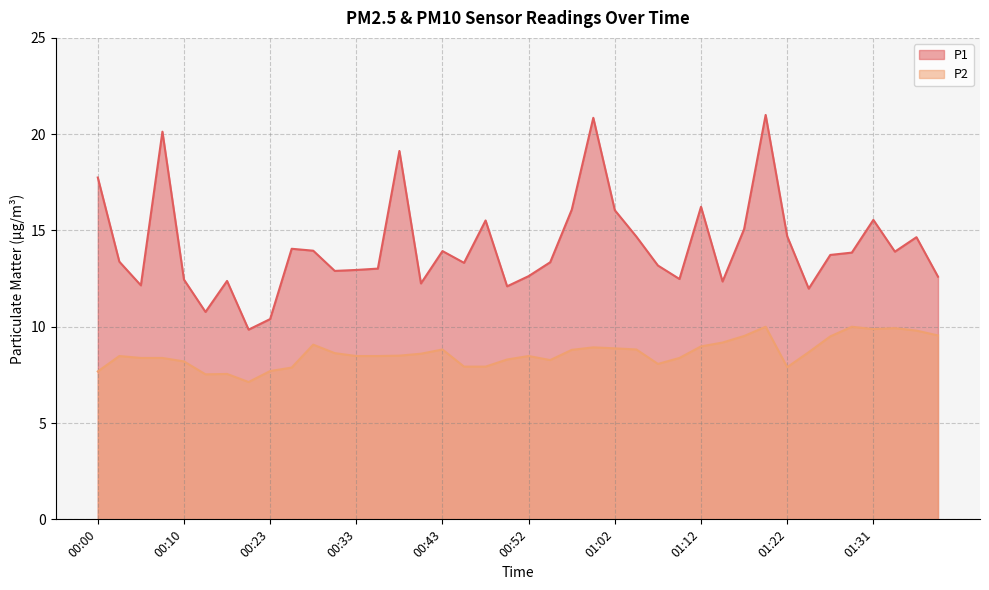

What is the value of the P2 point at the 16th from the left?

8.6